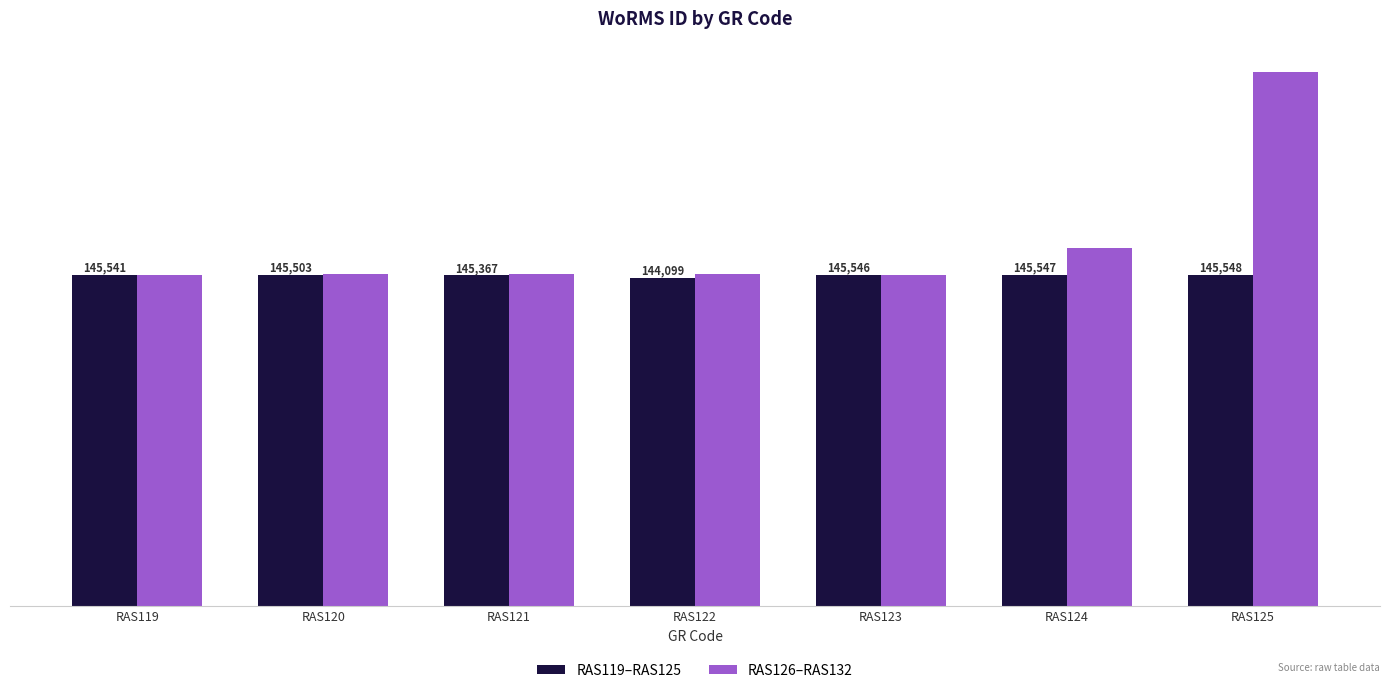

Which category has the lowest value in the RAS119–RAS125 series?

RAS122